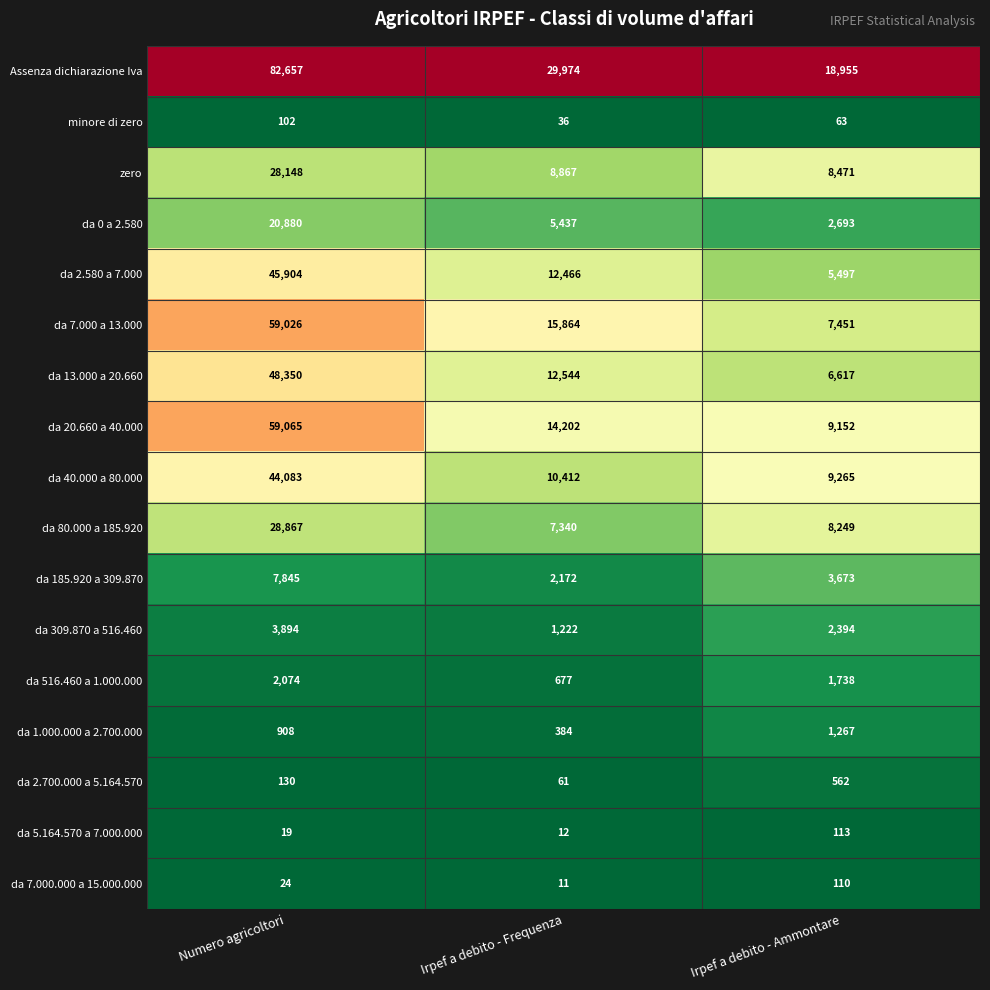

What is the difference between the second highest and minimum values in the Assenza dichiarazione Iva series?

11019